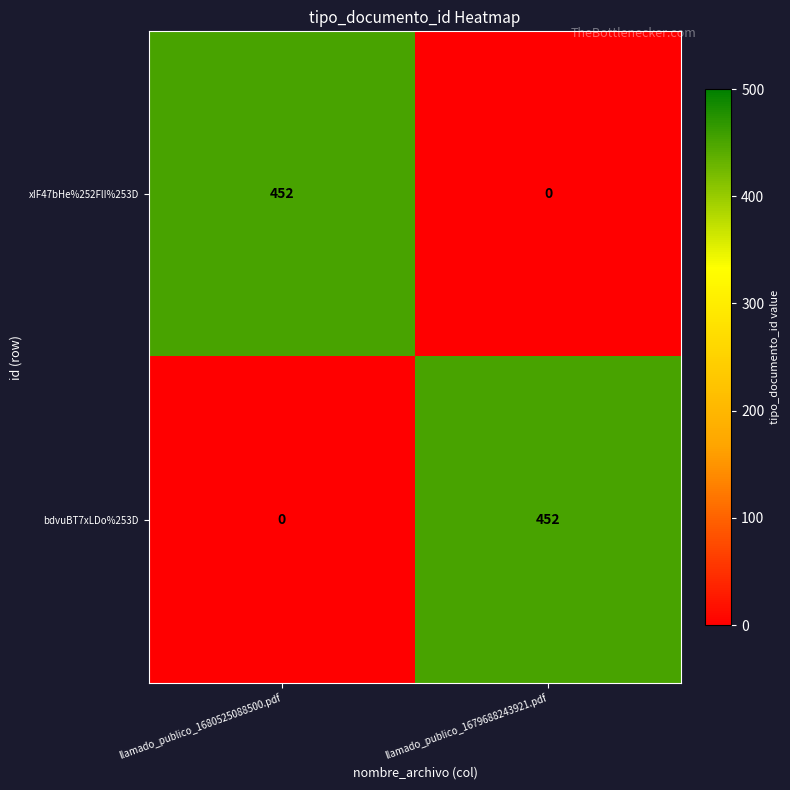

The bdvuBT7xLDo%253D series shows 0 at llamado_publico_1680525088500.pdf. True or false?

True